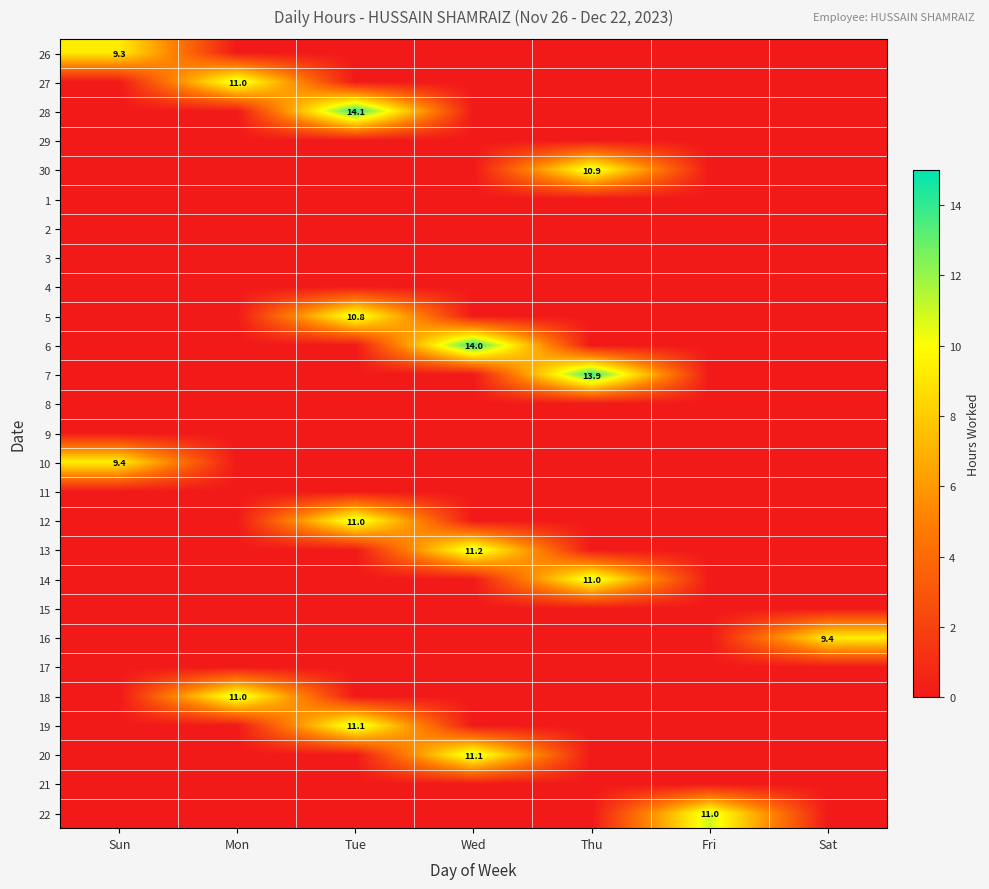

The value of 20 at Wed is 5.9. True or false?

False